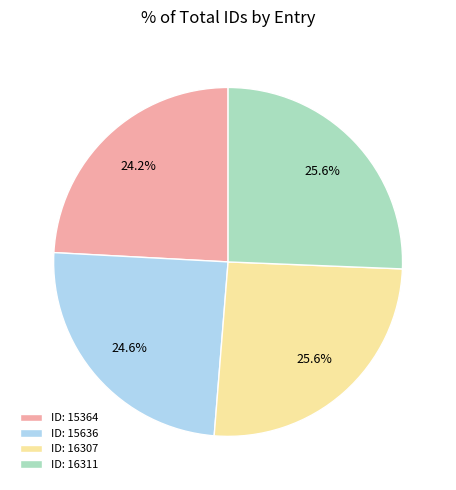

What is the ratio of the value at ID: 15636 to the value at ID: 16307?

1.0